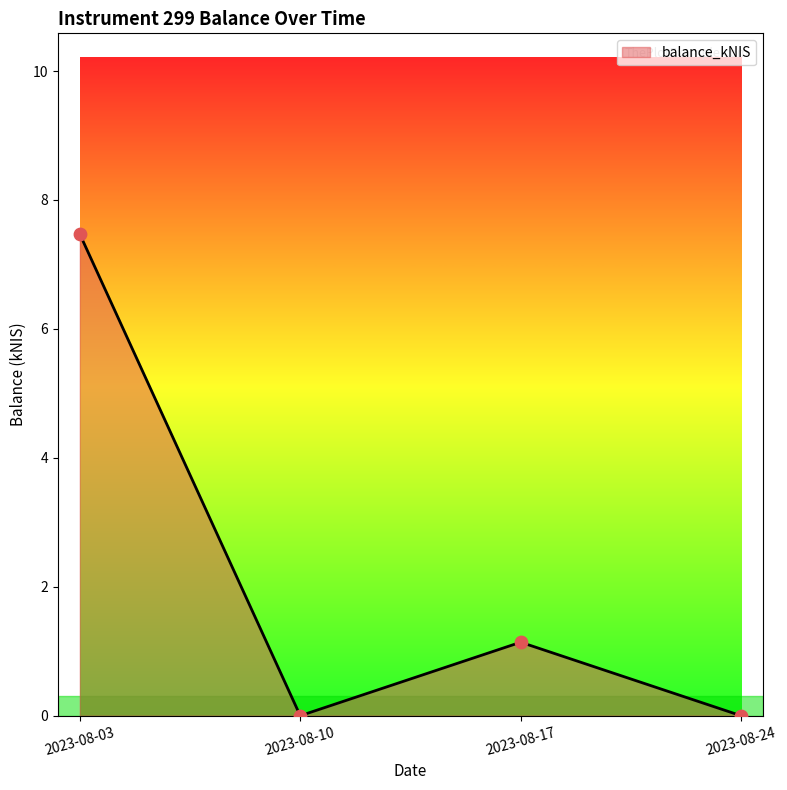

Which has a higher value, 2023-08-03 or 2023-08-24?

2023-08-03